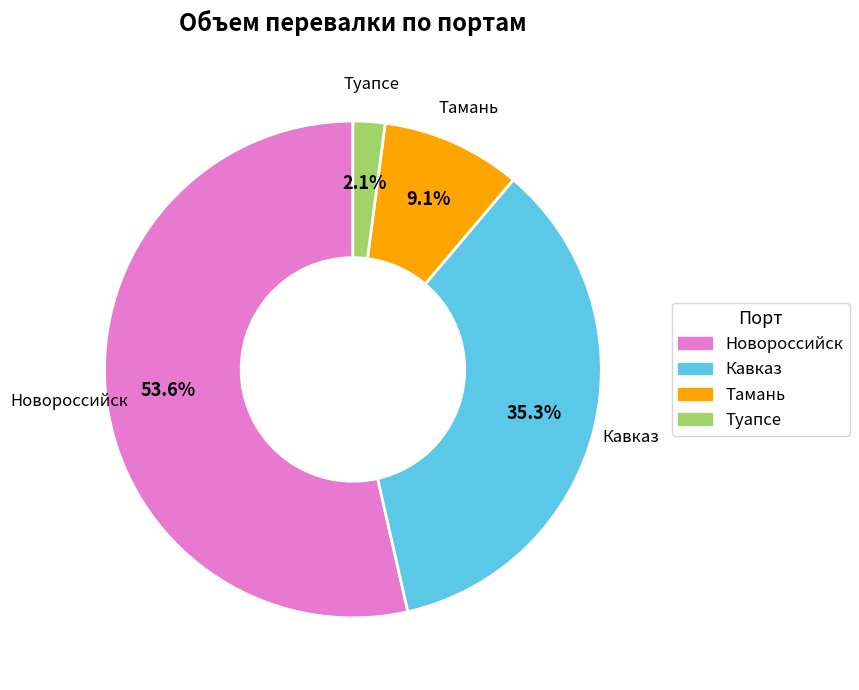

What percentage do Кавказ and Новороссийск together represent?

88.8%